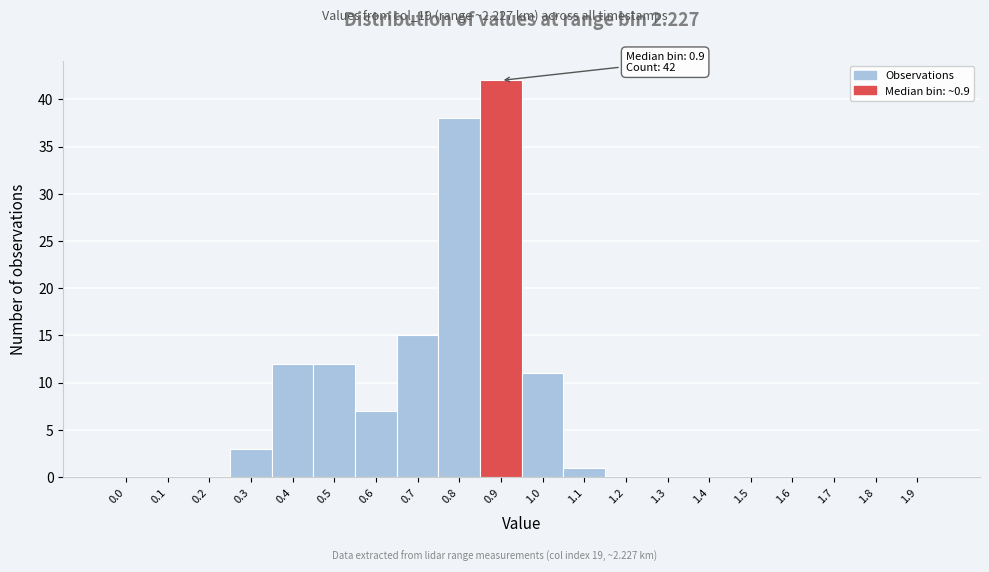

Reading left to right, what are all the values shown in this chart?

0.0=0	0.1=0	0.2=0	0.3=3	0.4=12	0.5=12	0.6=7	0.7=15	0.8=38	0.9=42	1.0=11	1.1=1	1.2=0	1.3=0	1.4=0	1.5=0	1.6=0	1.7=0	1.8=0	1.9=0